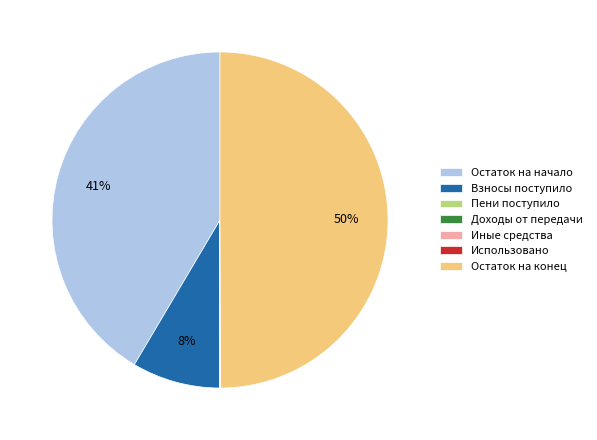

Which slice is the largest?

Остаток на конец